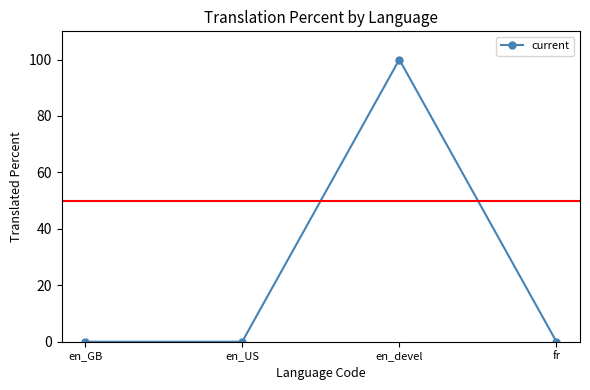

How many lines are shown in the chart?

1